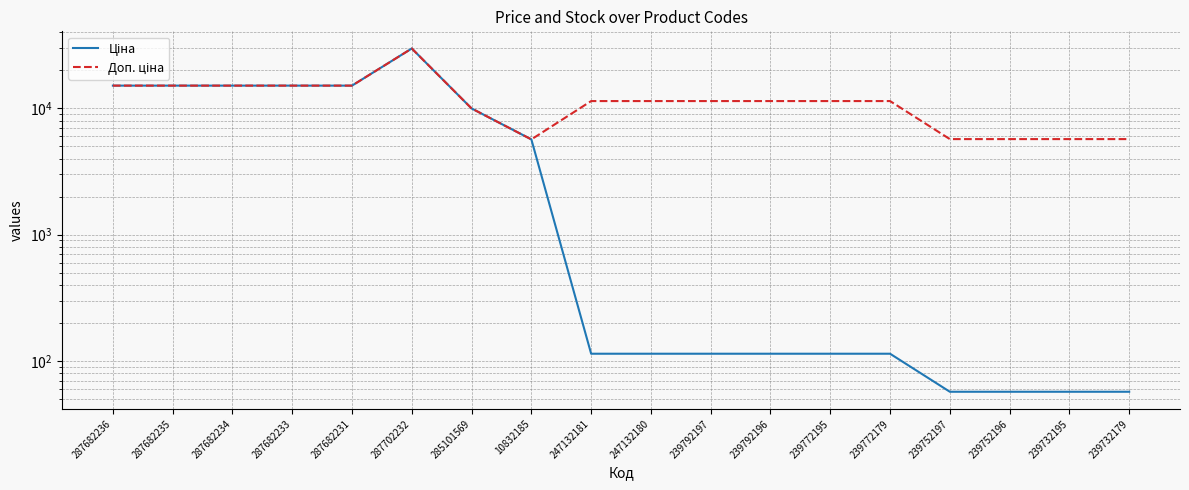

Is it true that Доп. ціна equals 23984.6 at 287682235?

False